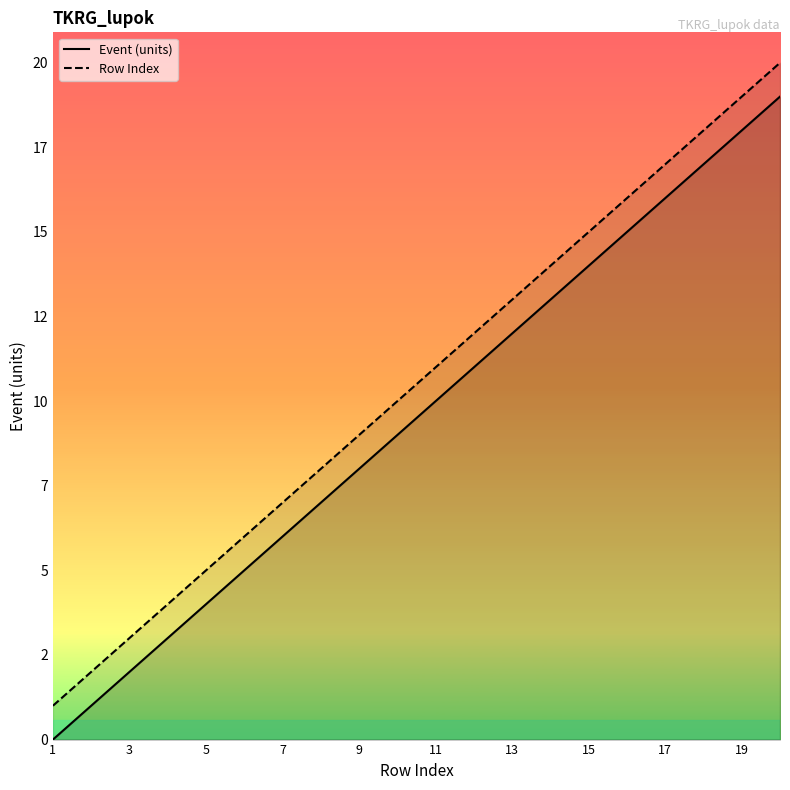

Where does the Event (units) series first go above 10?

11